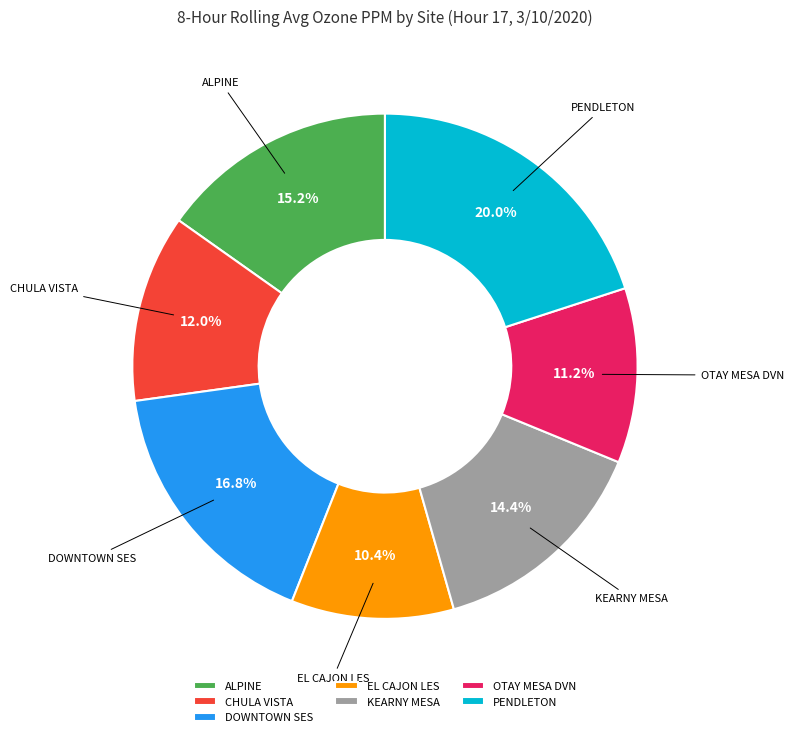

Count the number of slices in the pie.

7